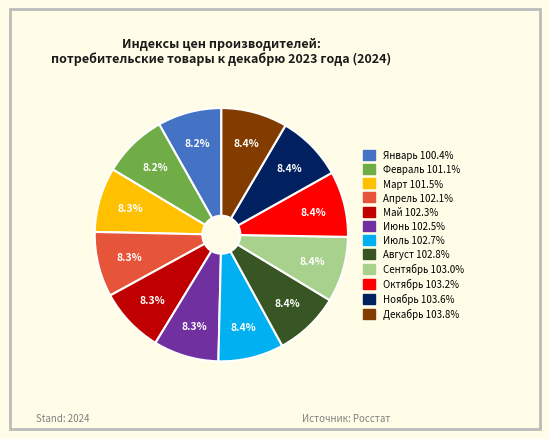

What is the ratio of the value at Октябрь to the value at Август?

1.0